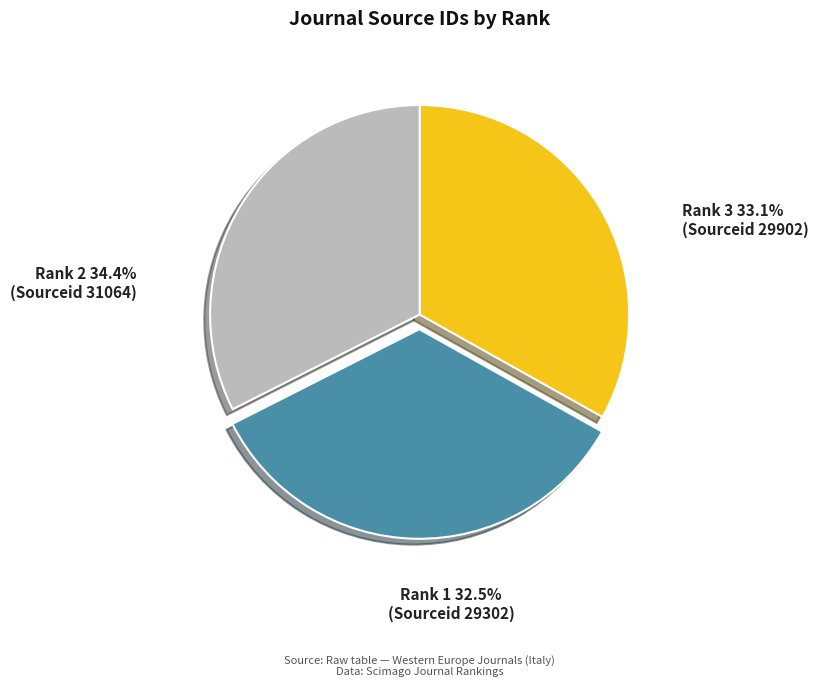

Rank the categories by value from lowest to highest.

Rank 1 (Sourceid 29302), Rank 3 (Sourceid 29902), Rank 2 (Sourceid 31064)